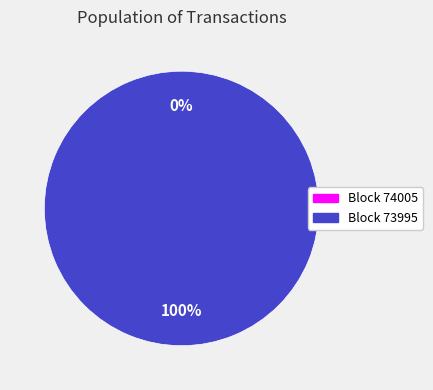

Is it true that 74005 is 1% of the pie?

False